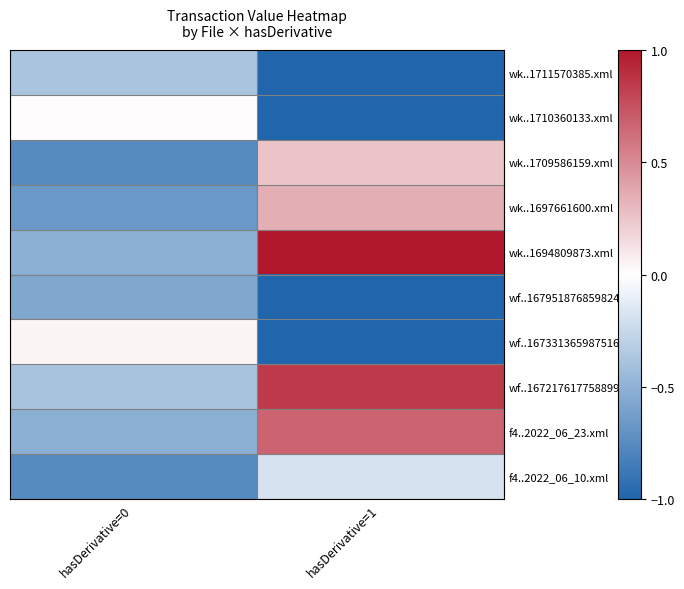

At hasDerivative=1, list the series in order from smallest to largest.

wk..1711570385.xml, wk..1710360133.xml, wf..167951876859824.xml, wf..167331365987516.xml, f4..2022_06_10.xml, wk..1709586159.xml, wk..1697661600.xml, f4..2022_06_23.xml, wf..167217617758899.xml, wk..1694809873.xml